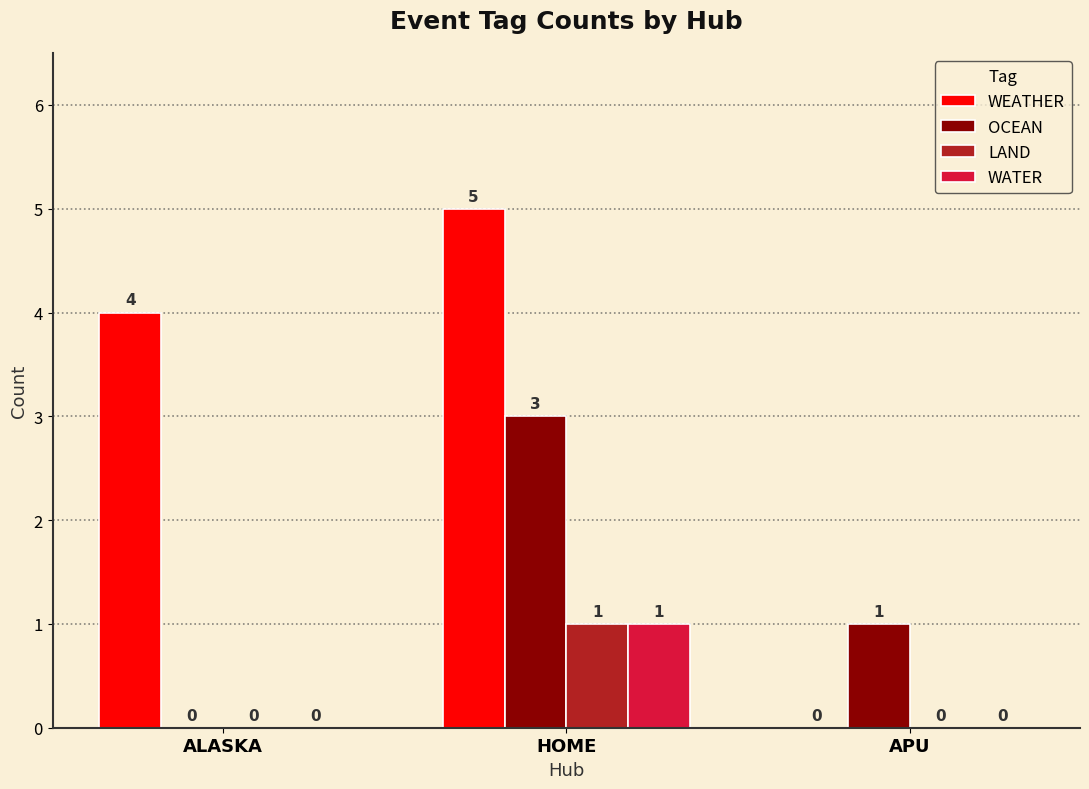

What is the sum of all WEATHER values?

9